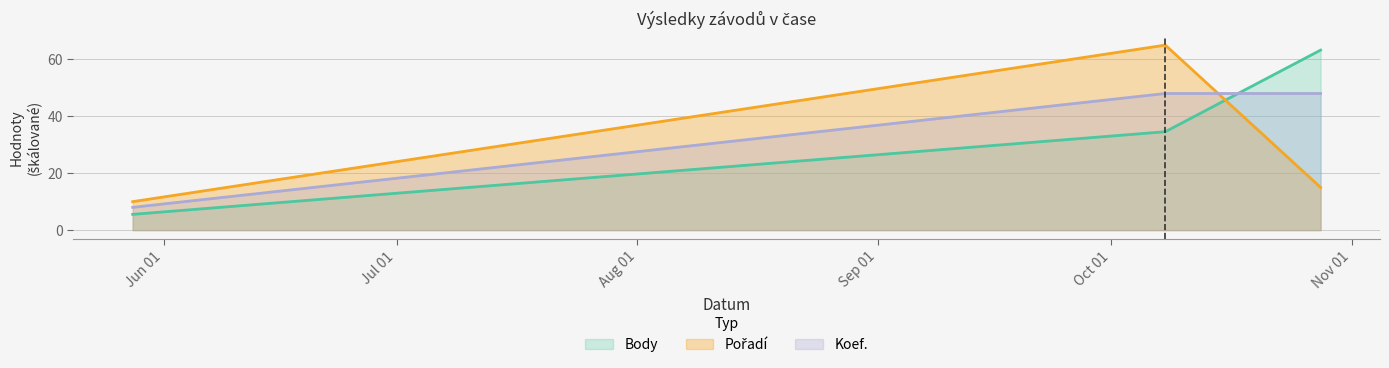

How many data points in Body are above 34?

2